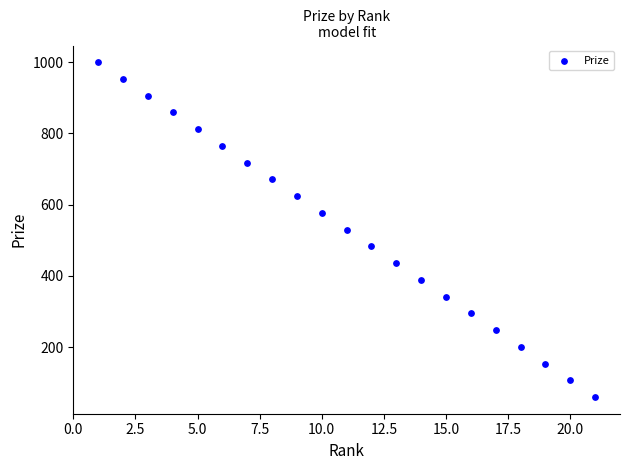

What is the range of Y values (max minus min)?

940